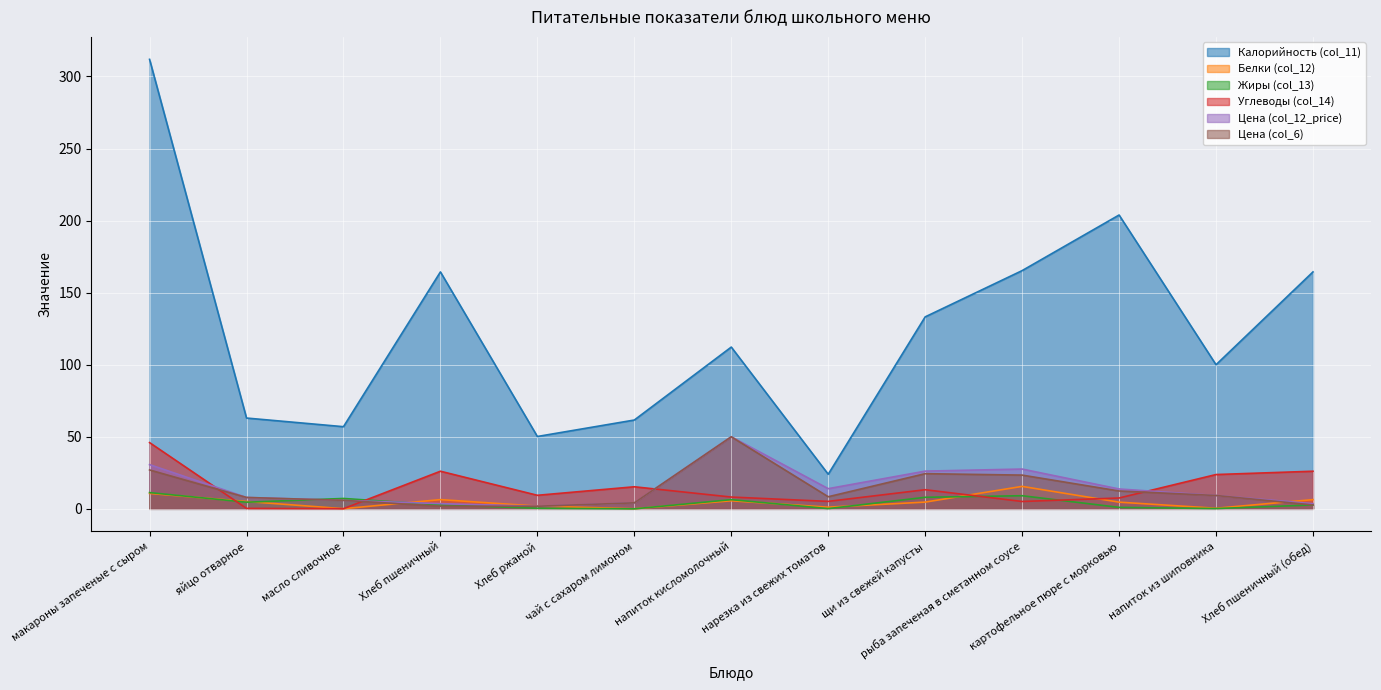

Which series has the widest spread of values?

Калорийность (col_11)